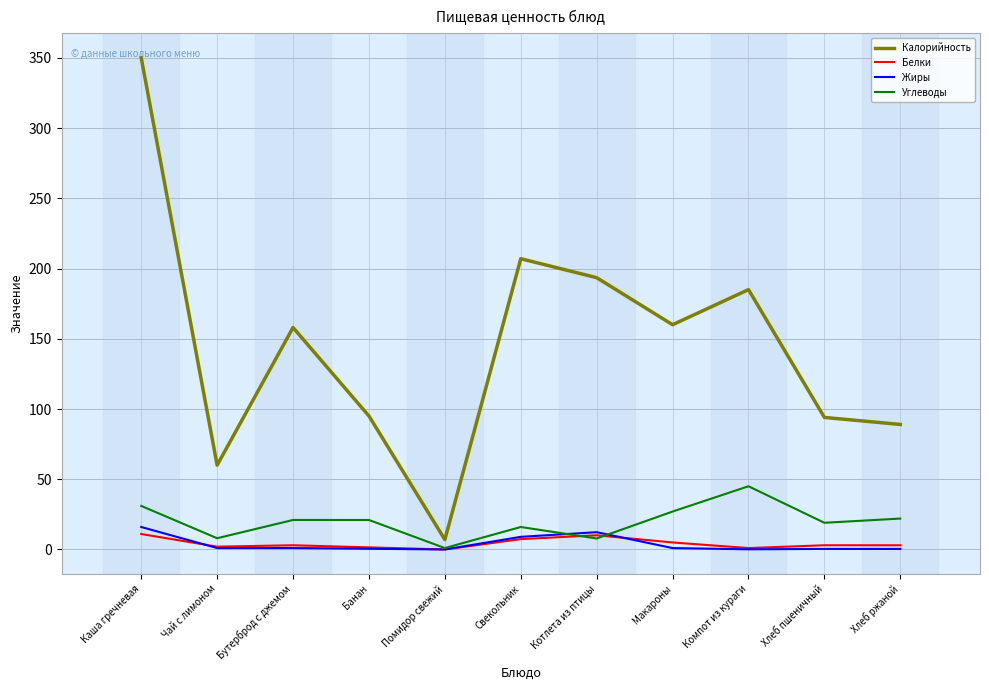

At how many categories does at least one series exceed 38?

10